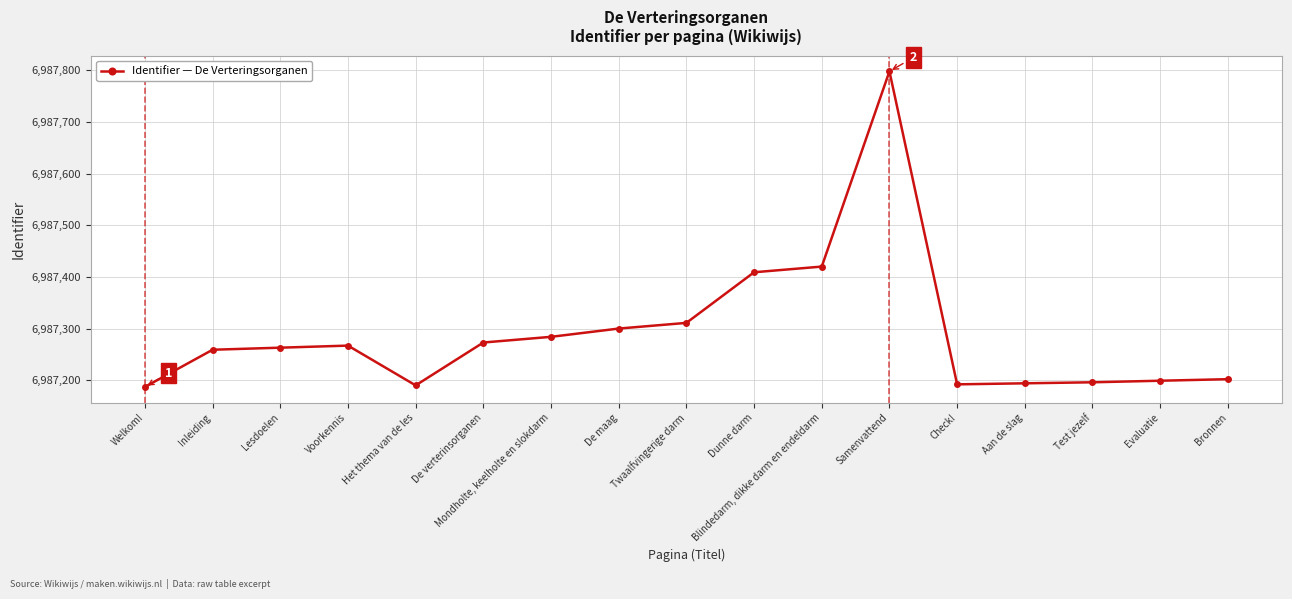

What is the change in value from Dunne darm to Bronnen?

-207